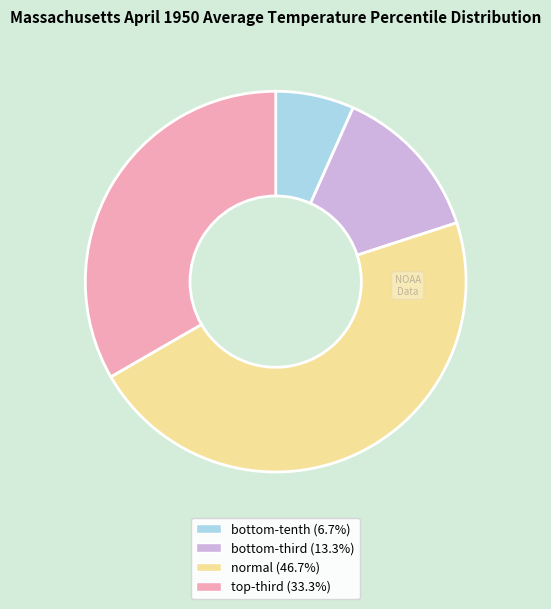

Is there any slice that represents more than half of the pie?

No